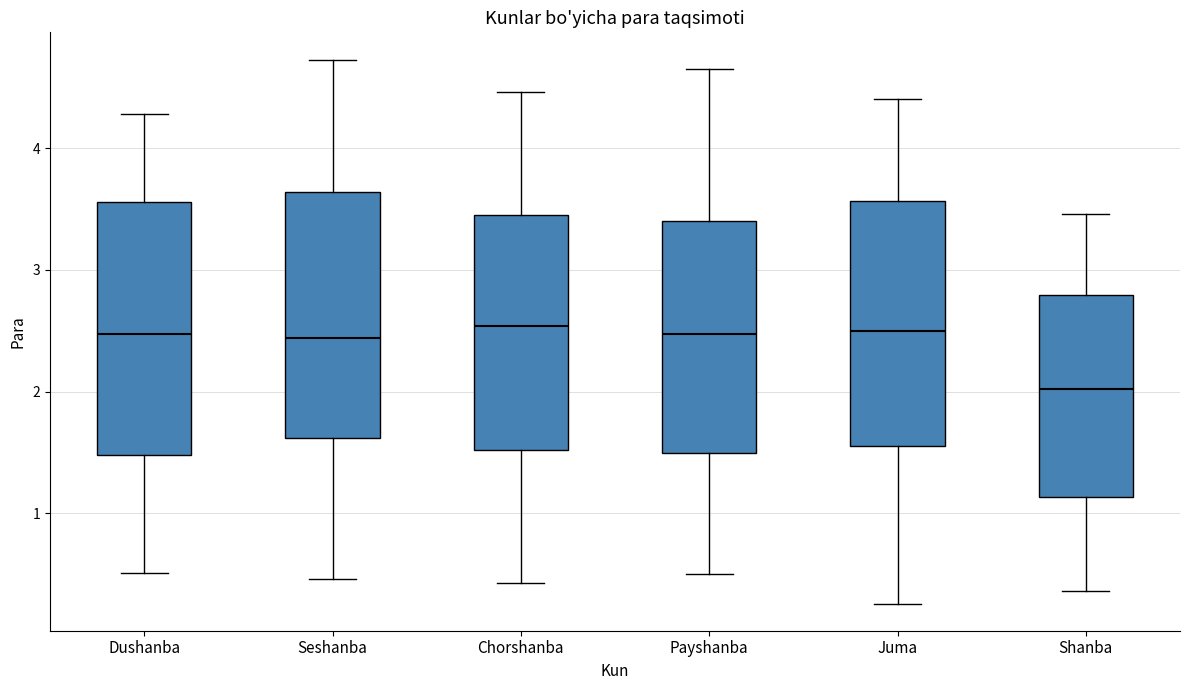

Reading left to right, transcribe this box plot: for each box, give where its median line is, the range the box spans, and where its two whiskers end, as read against the y-axis. The values are not printed on the chart, so give them approximately, as read against the axis.

Dushanba: median 2.5, box 1.5 to 3.6, whiskers 0.5 to 4.3
Seshanba: median 2.4, box 1.6 to 3.6, whiskers 0.5 to 4.7
Chorshanba: median 2.5, box 1.5 to 3.5, whiskers 0.4 to 4.5
Payshanba: median 2.5, box 1.5 to 3.4, whiskers 0.5 to 4.6
Juma: median 2.5, box 1.6 to 3.6, whiskers 0.3 to 4.4
Shanba: median 2.0, box 1.1 to 2.8, whiskers 0.4 to 3.5